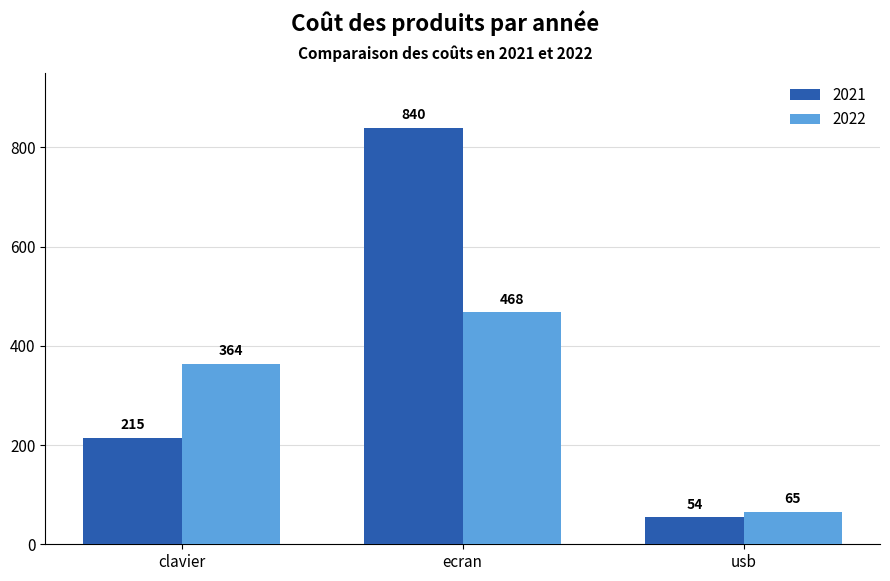

How many bars are there in each group?

2